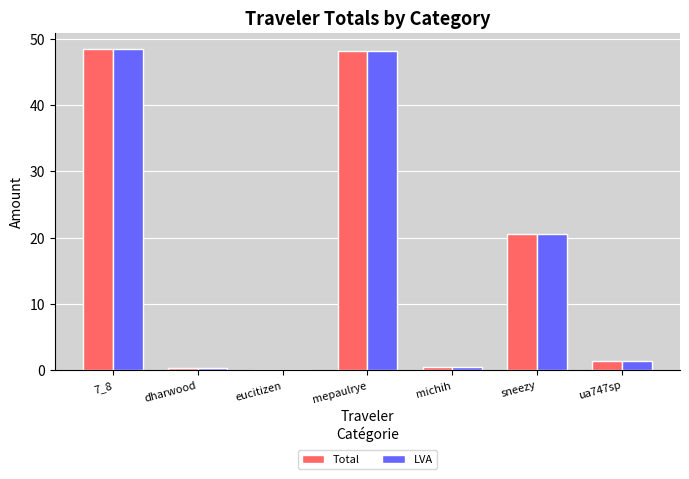

At which label is Total closest to 24?

sneezy